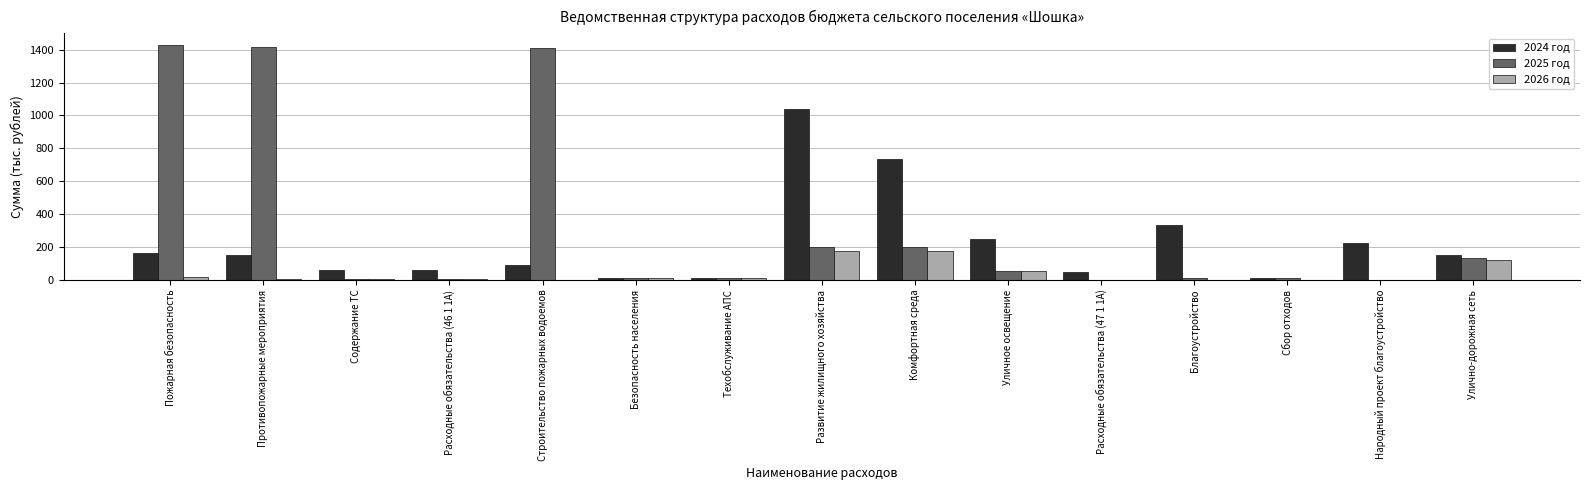

Which series has the largest total across all categories?

2025 год